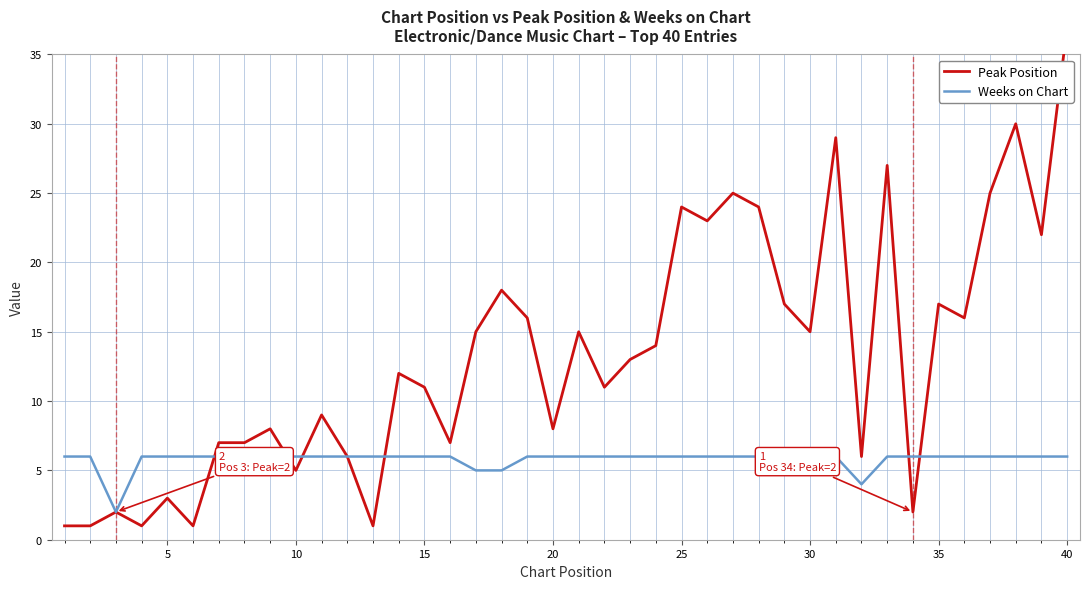

Which series has the largest total across all categories?

Peak Position